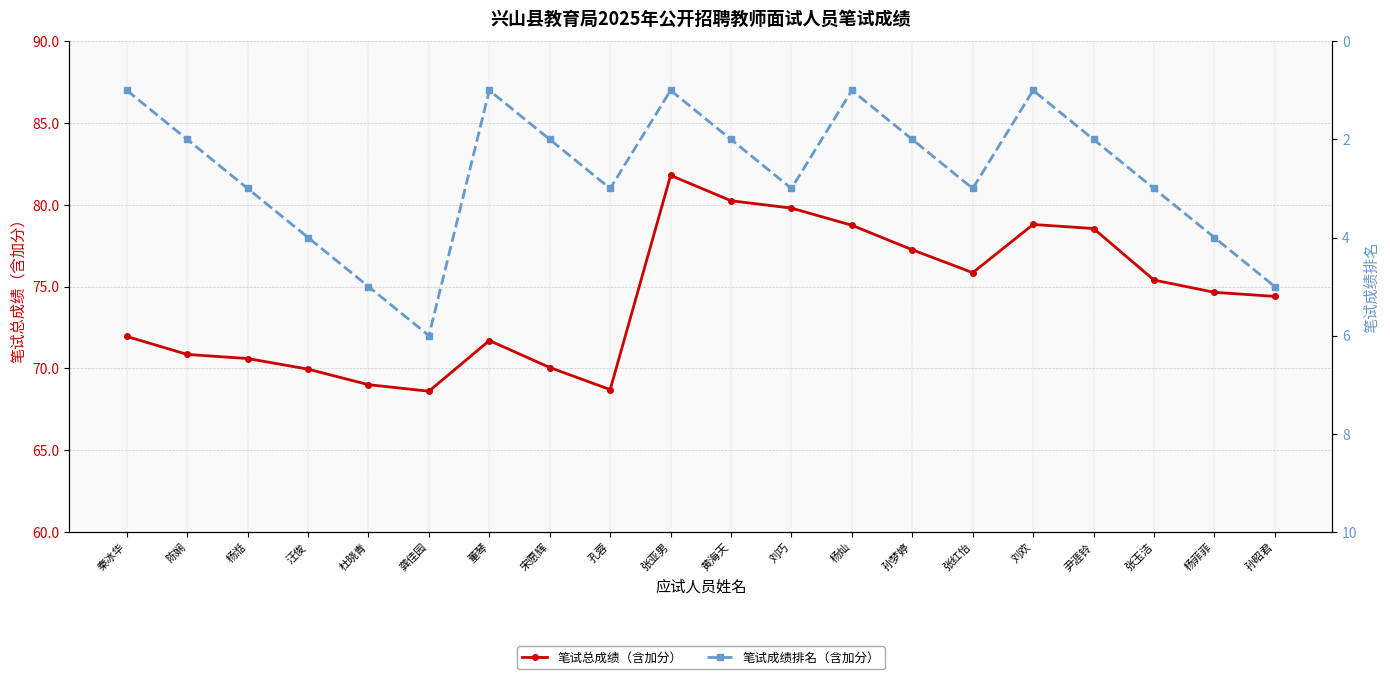

Is it true that 笔试成绩排名（含加分） equals 2.0 at 张红怡?

False